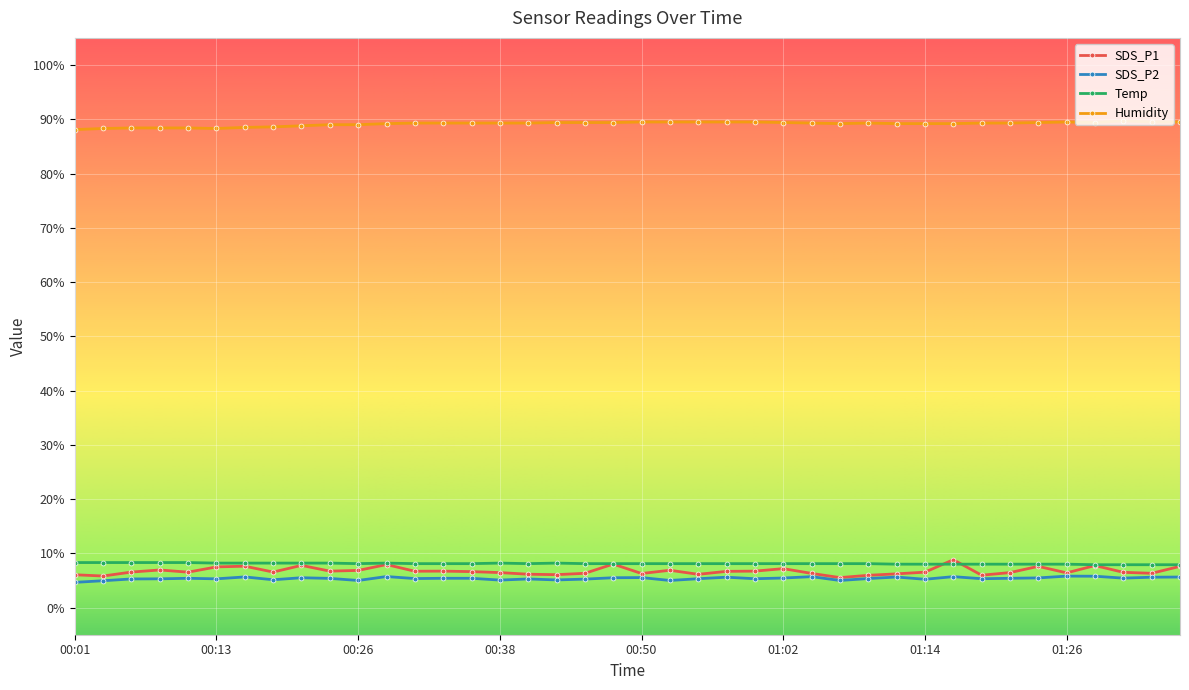

What is the difference between the maximum and minimum values in the SDS_P1 series?

3.3